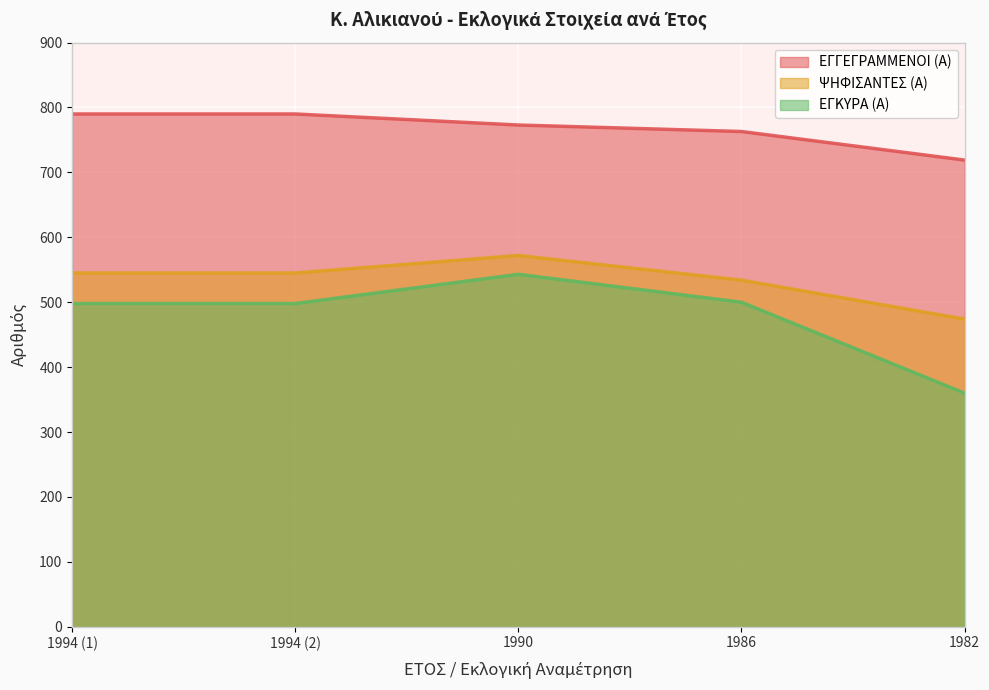

What is the highest value of the ΕΓΓΕΓΡΑΜΜΕΝΟΙ (Α) series?

790